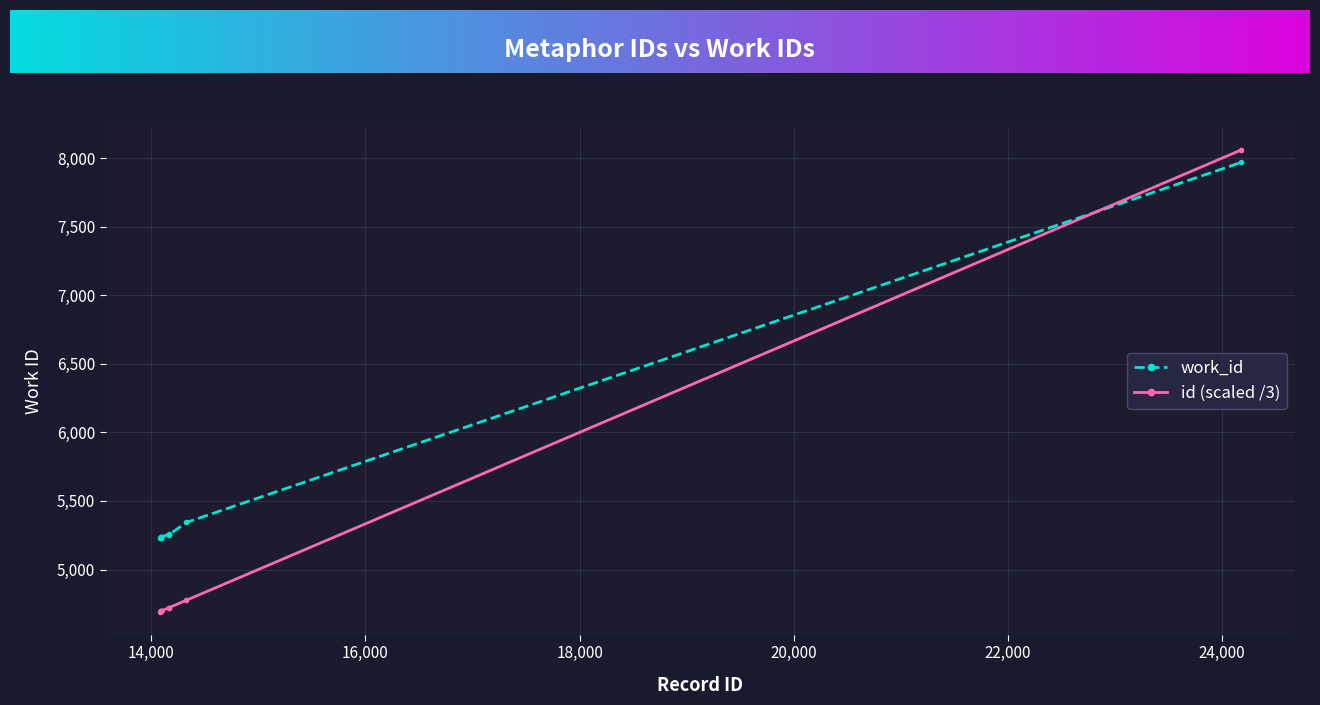

Does the chart display data point markers on the line(s)?

Yes